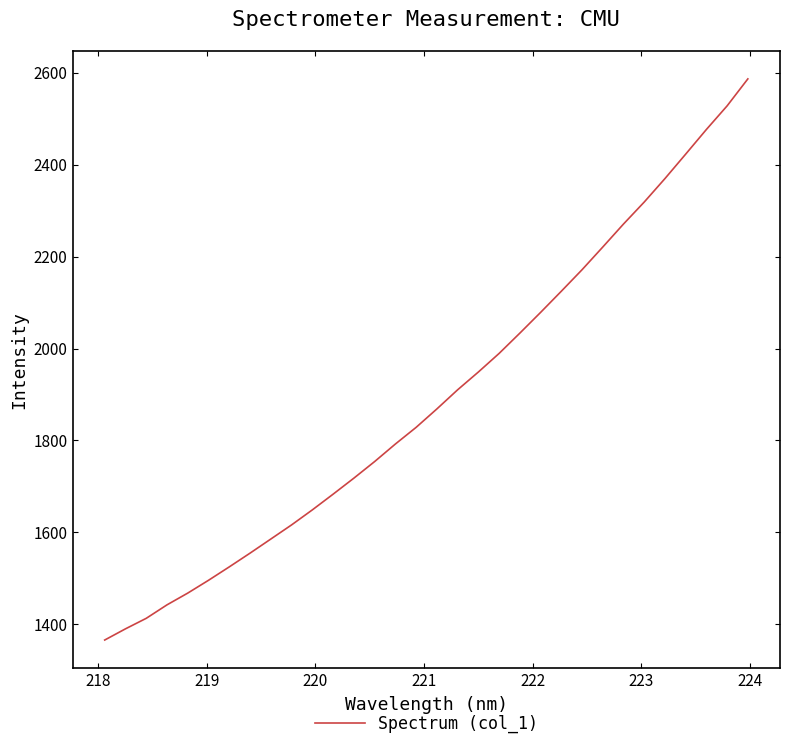

What is the greatest value displayed?

2586.5